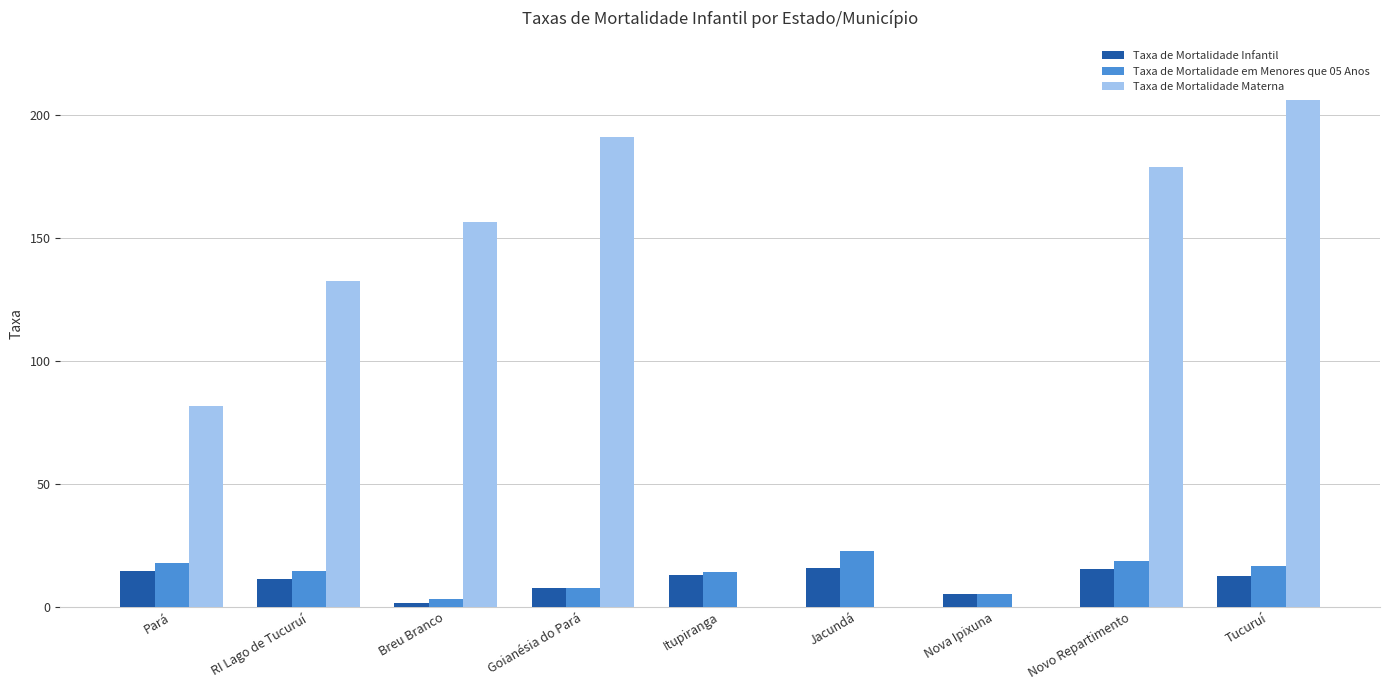

Is the value of Taxa de Mortalidade em Menores que 05 Anos at Tucuruí greater than the value of Taxa de Mortalidade Infantil at Tucuruí?

Yes